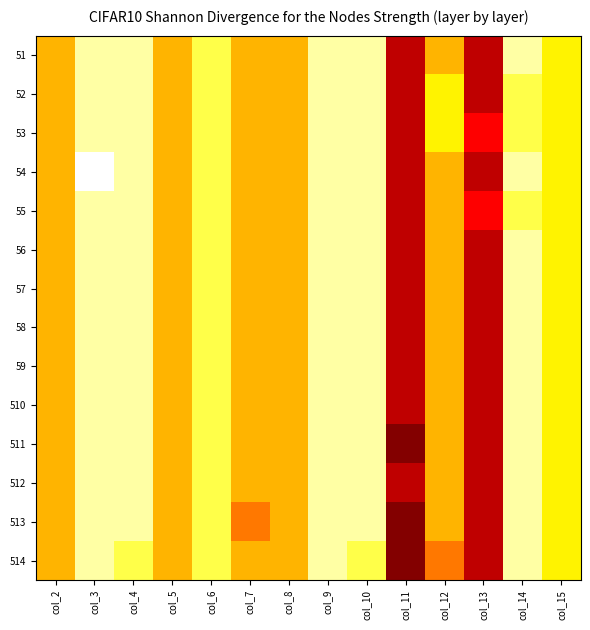

At how many categories does at least one series exceed 0?

14